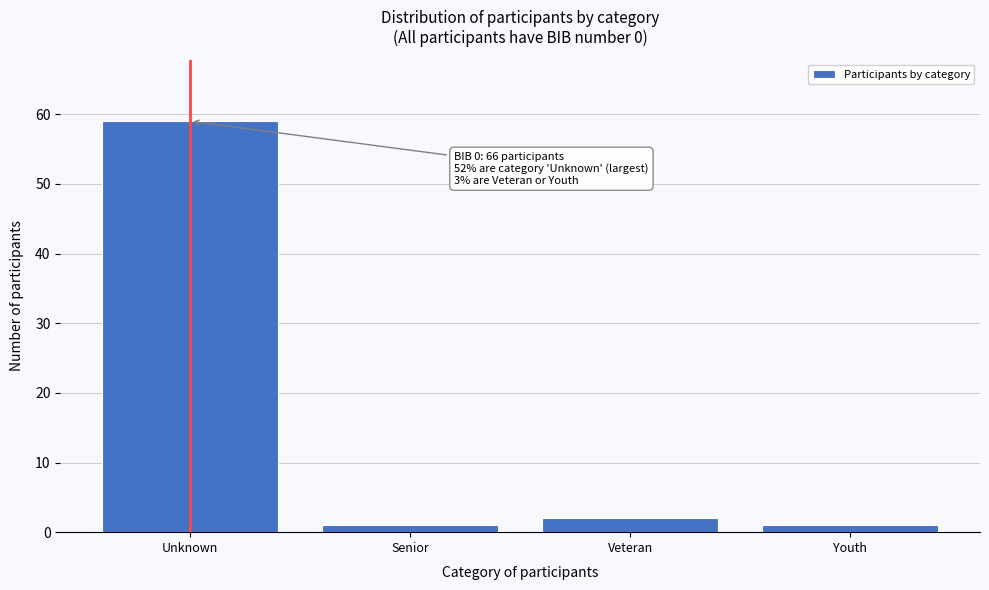

Reading left to right, what are all the values shown in this chart?

Unknown=59	Senior=1	Veteran=2	Youth=1